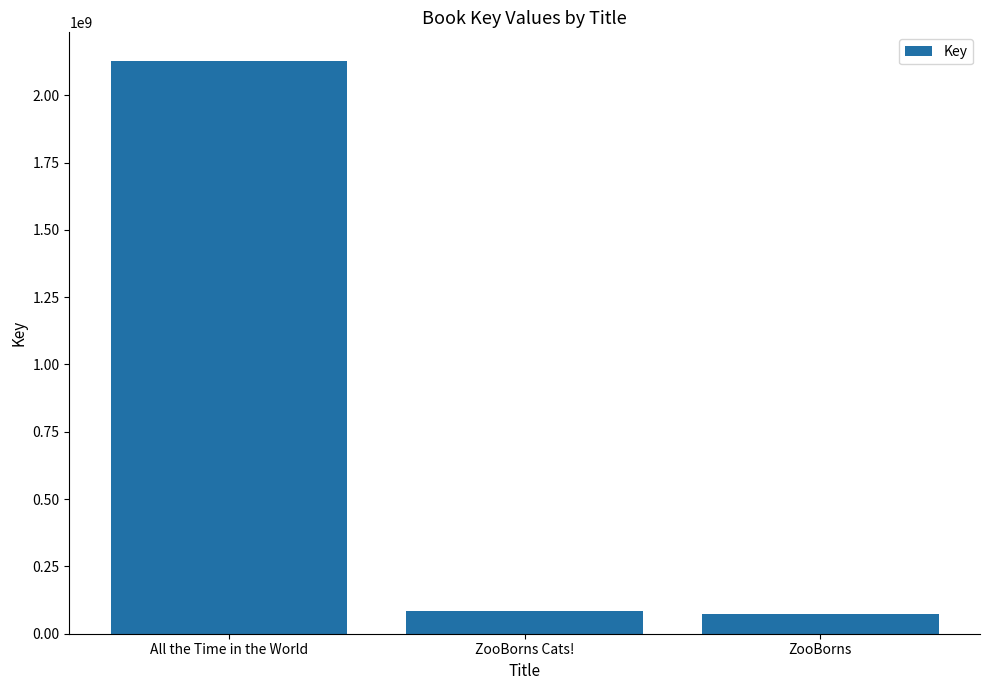

Which has a higher value, ZooBorns or All the Time in the World?

All the Time in the World